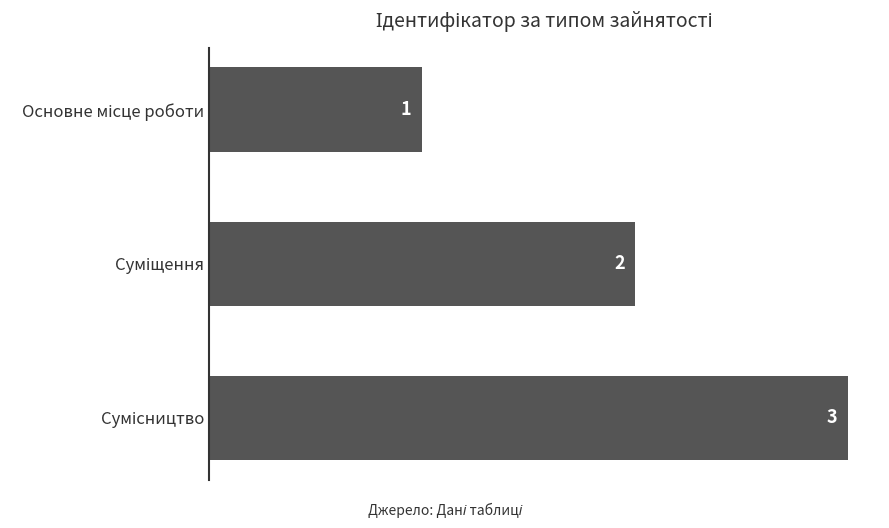

How many values are between 1 and 3?

3